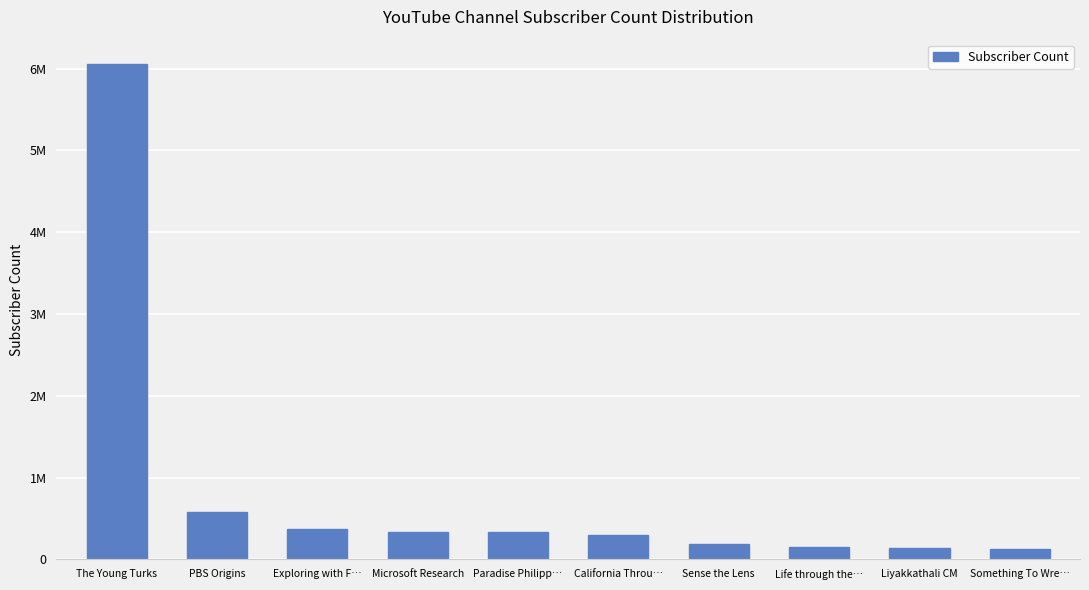

What is the label of the 1st bar from the right?

Something To Wre…